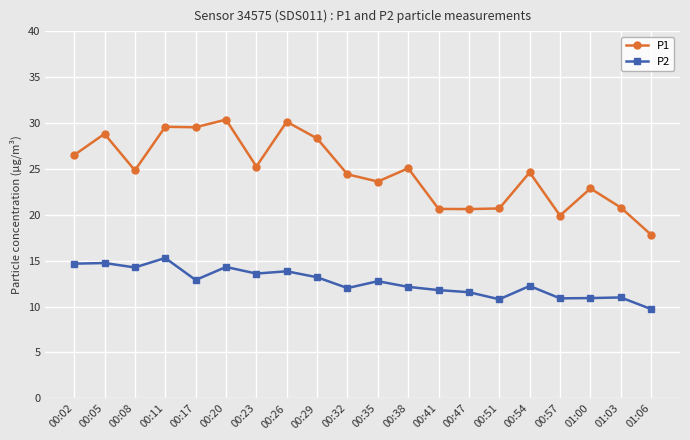

Which series has the widest spread of values?

P1